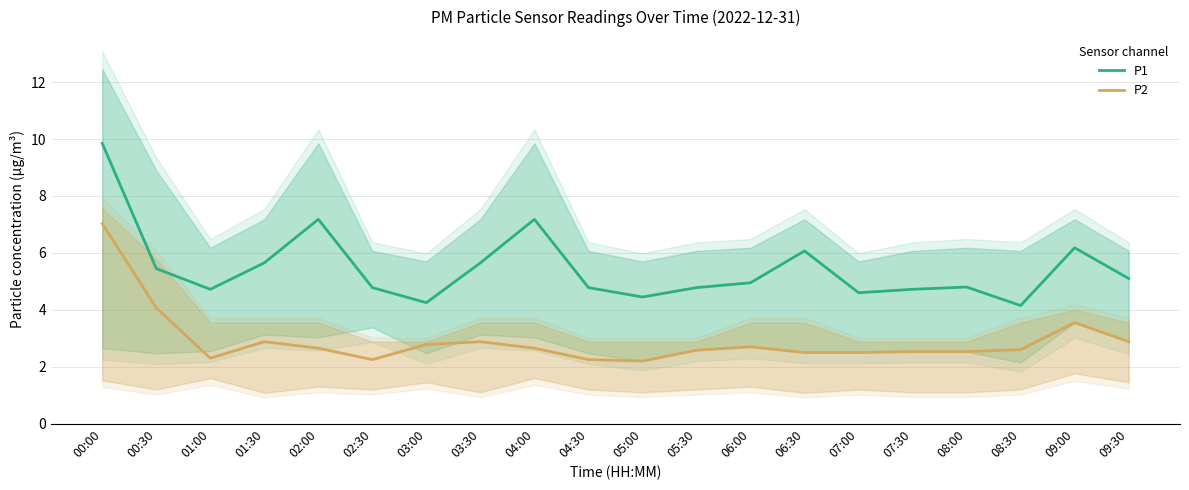

How many interior local peaks does the P1 series have?

5